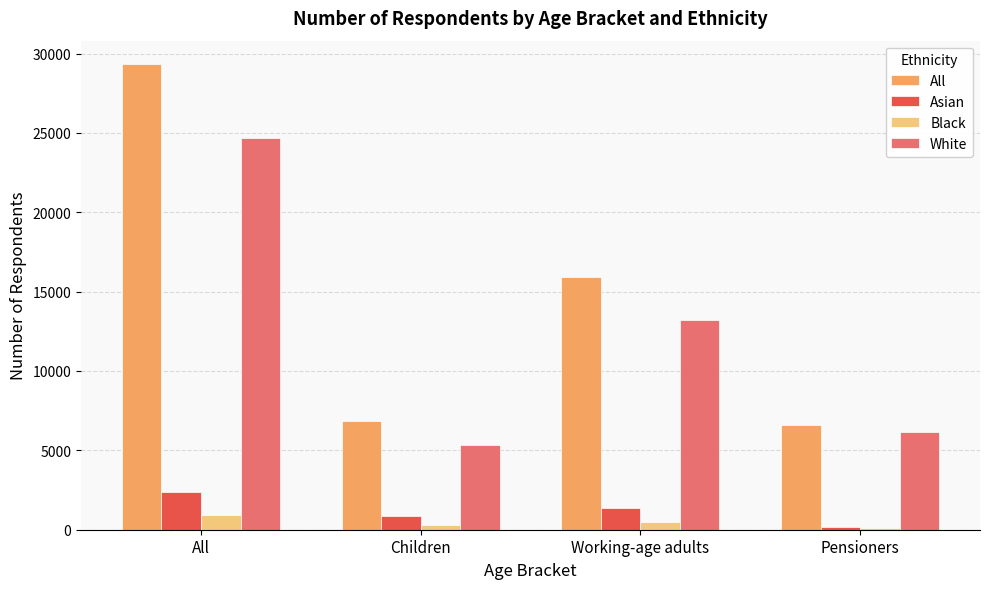

What is the average value of the All series?

14672